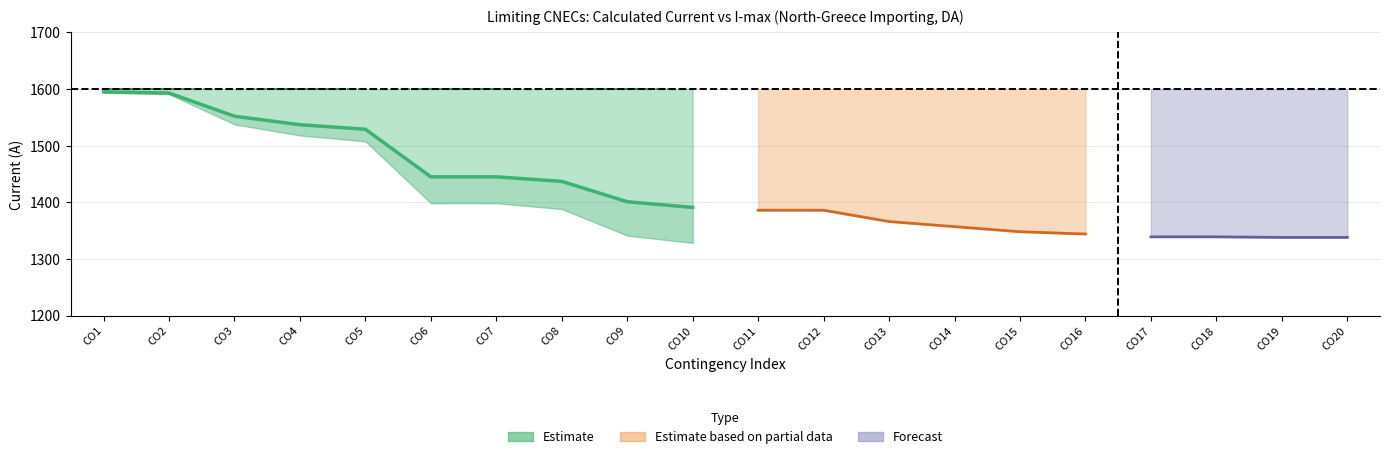

Where is Calculated_I nearest to the value 1466?

5